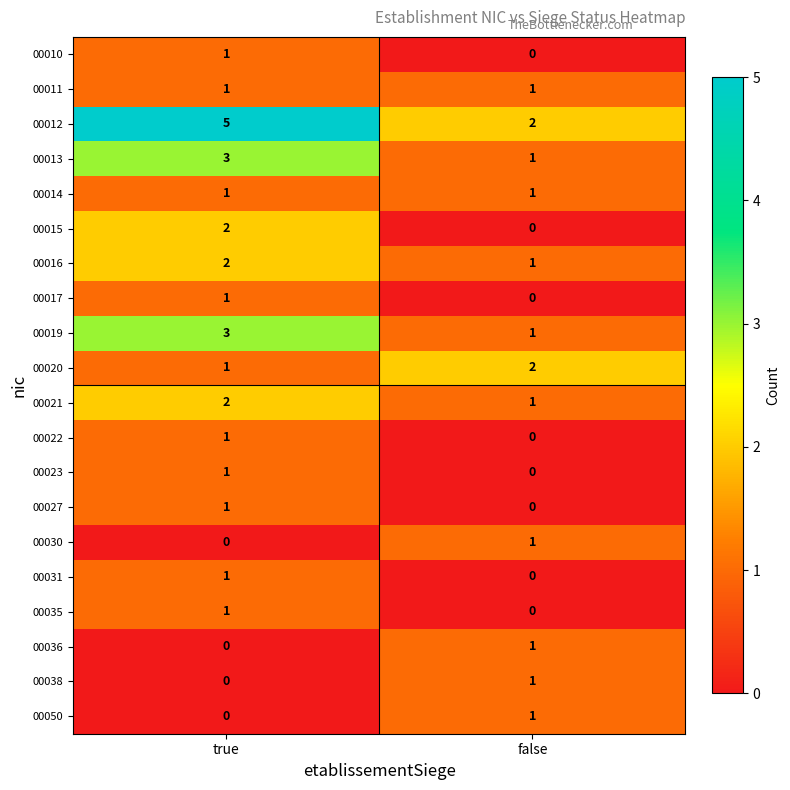

What is the sum of all 00016 values?

3